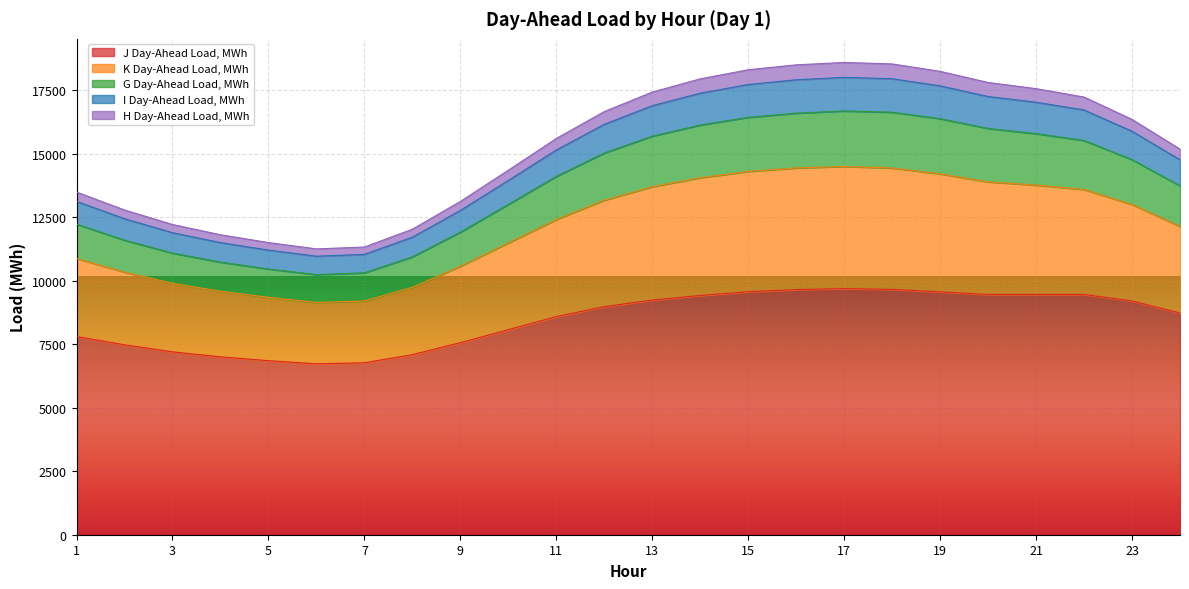

True or false: G Day-Ahead Load, MWh has more than 1 interior local peaks.

False